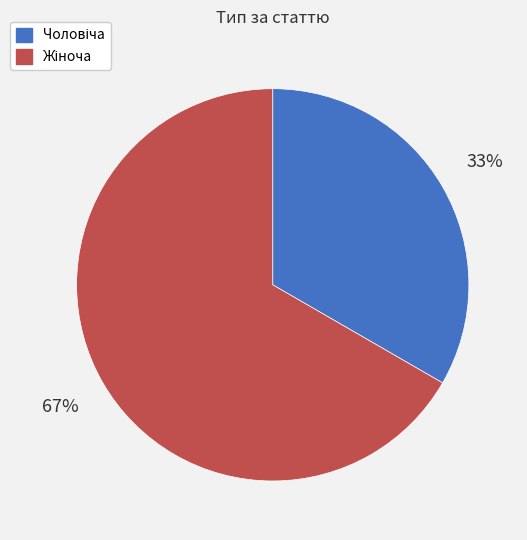

Is there any slice that represents more than half of the pie?

Yes